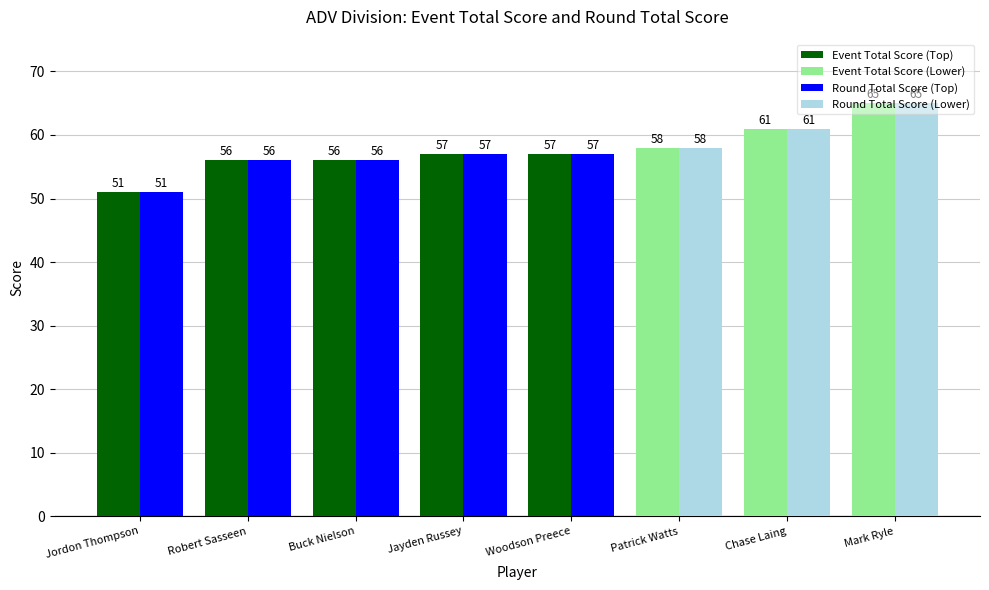

What is the maximum value shown in the chart?

65